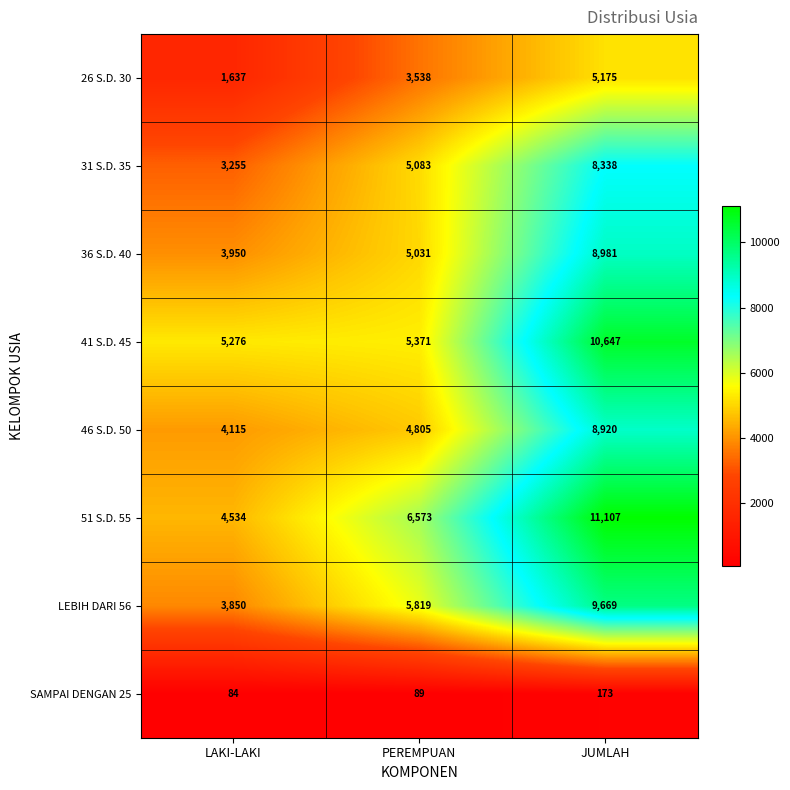

The 36 S.D. 40 series shows 14201 at JUMLAH. True or false?

False